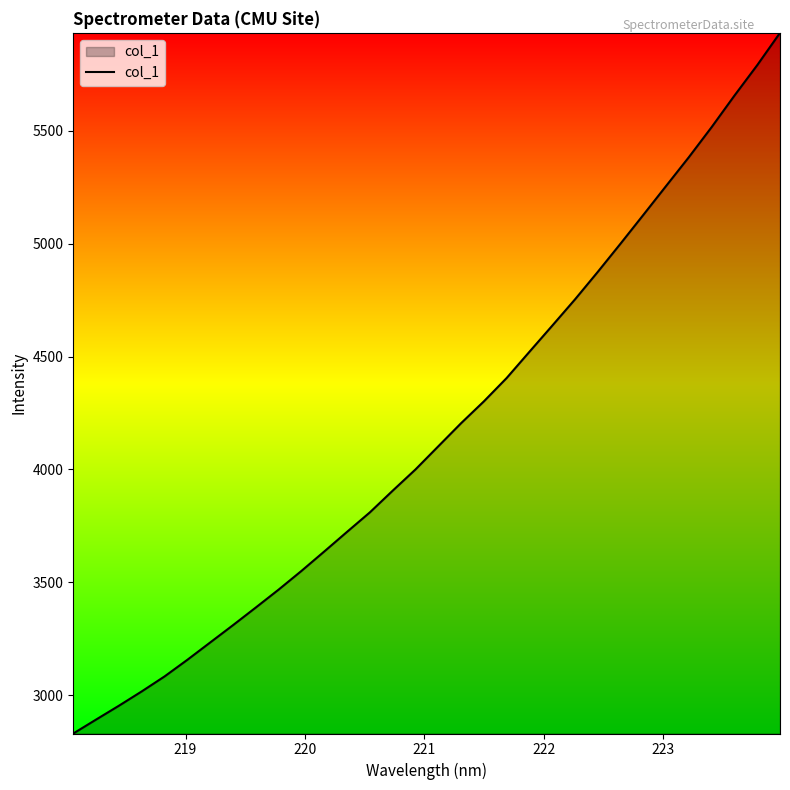

What is the average value?

4169.8